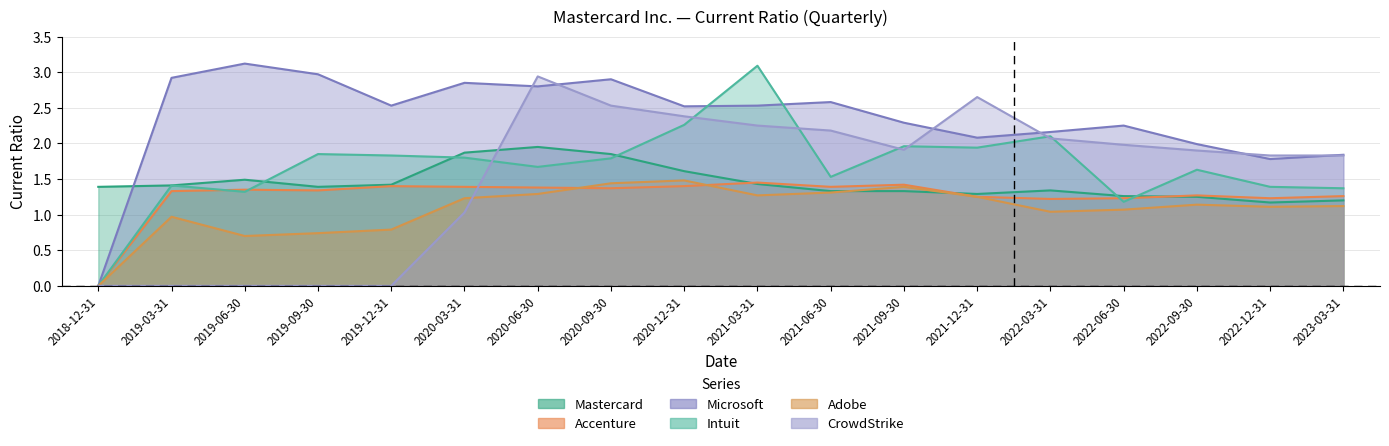

After their last crossing, which series has the higher values: Accenture or Intuit?

Intuit